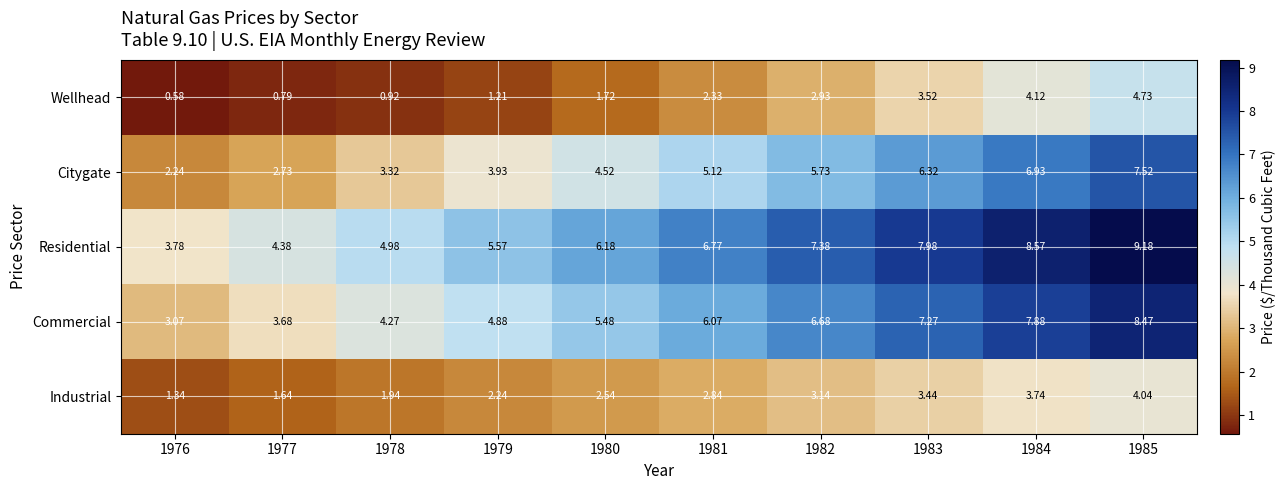

Between 1976 and 1977, which series saw the biggest shift?

Commercial